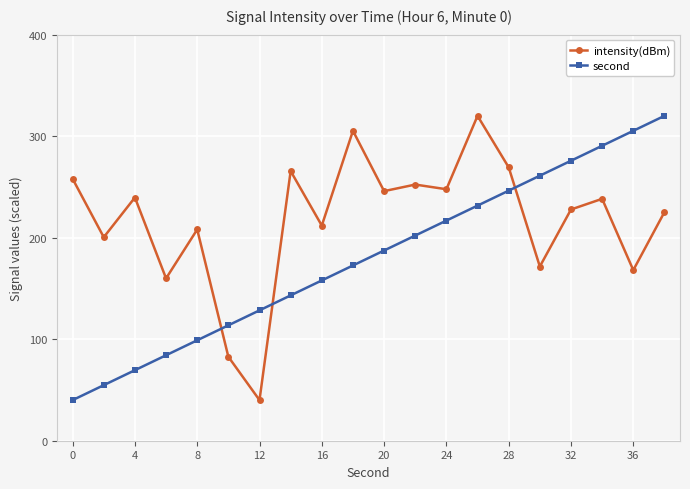

True or false: intensity(dBm) has more than 0 points higher than both neighbors.

True